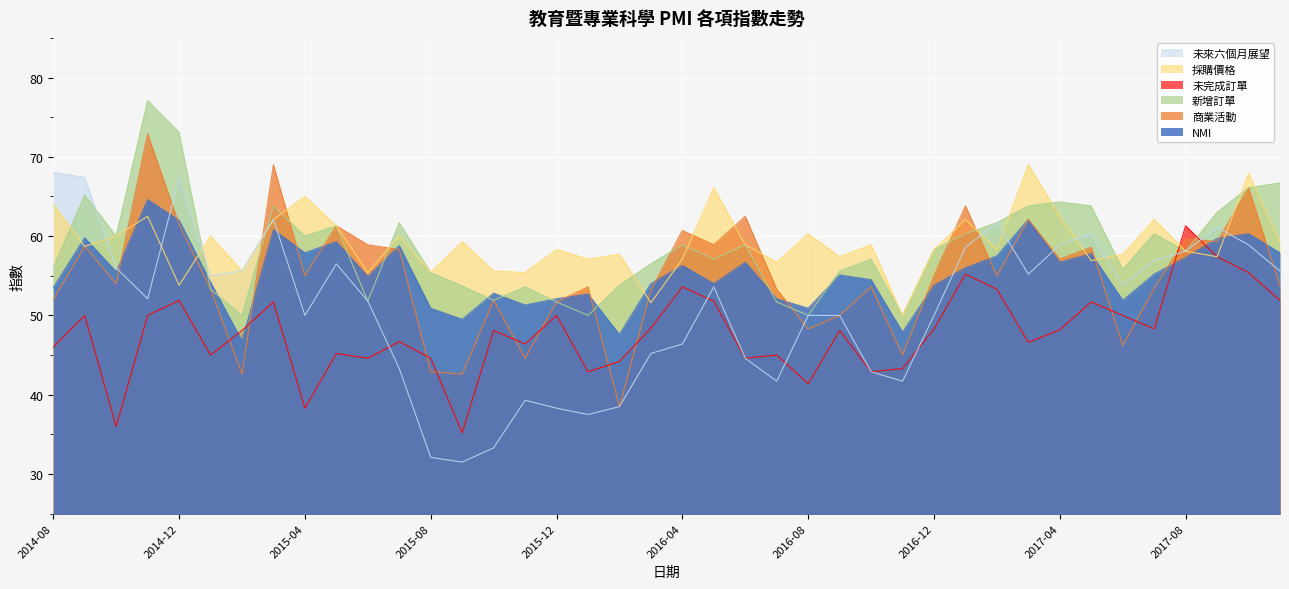

Which label corresponds to the largest value in the chart?

2014-11